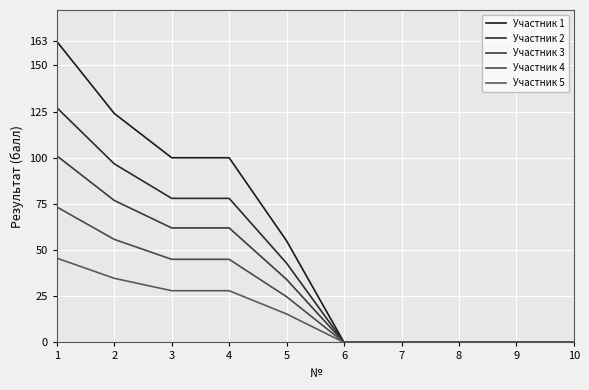

How many lines are shown in the chart?

5